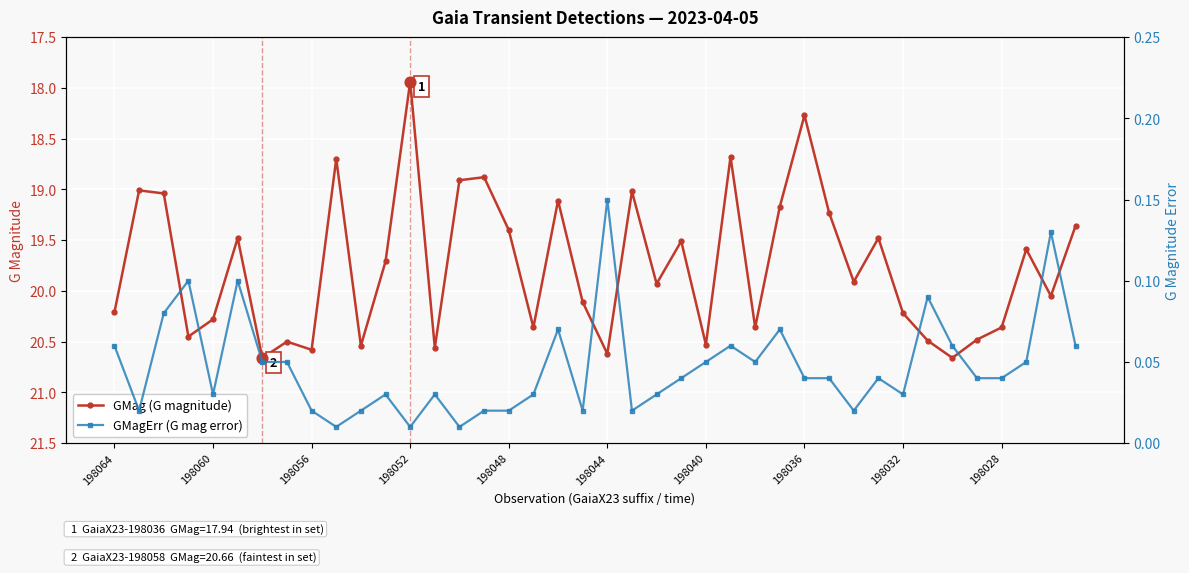

Is the value of GMag (G magnitude) at 10 greater than the value of GMagErr (G mag error) at 29?

Yes